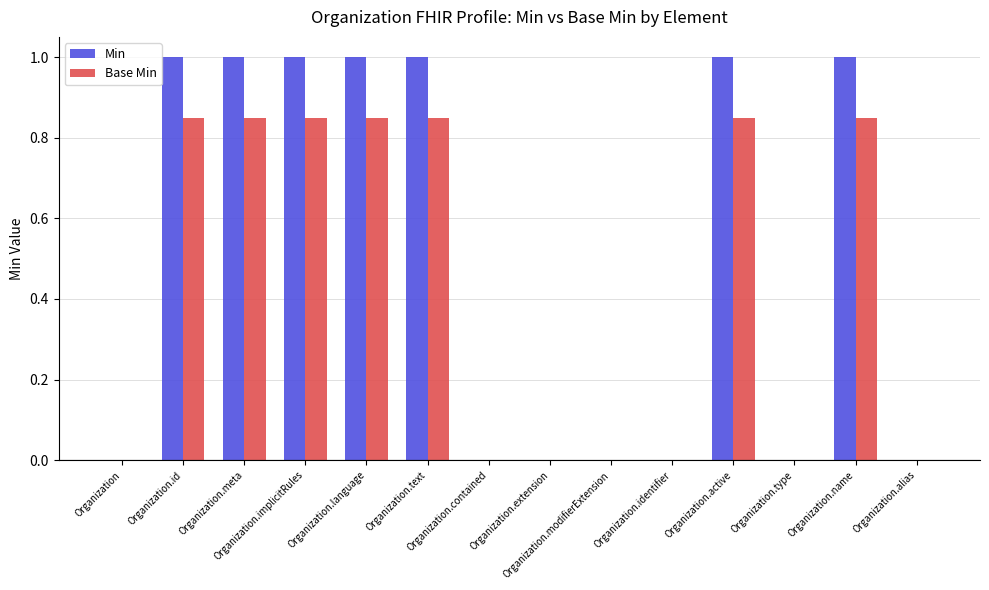

True or false: Min has a value of 1.0 at Organization.name.

True